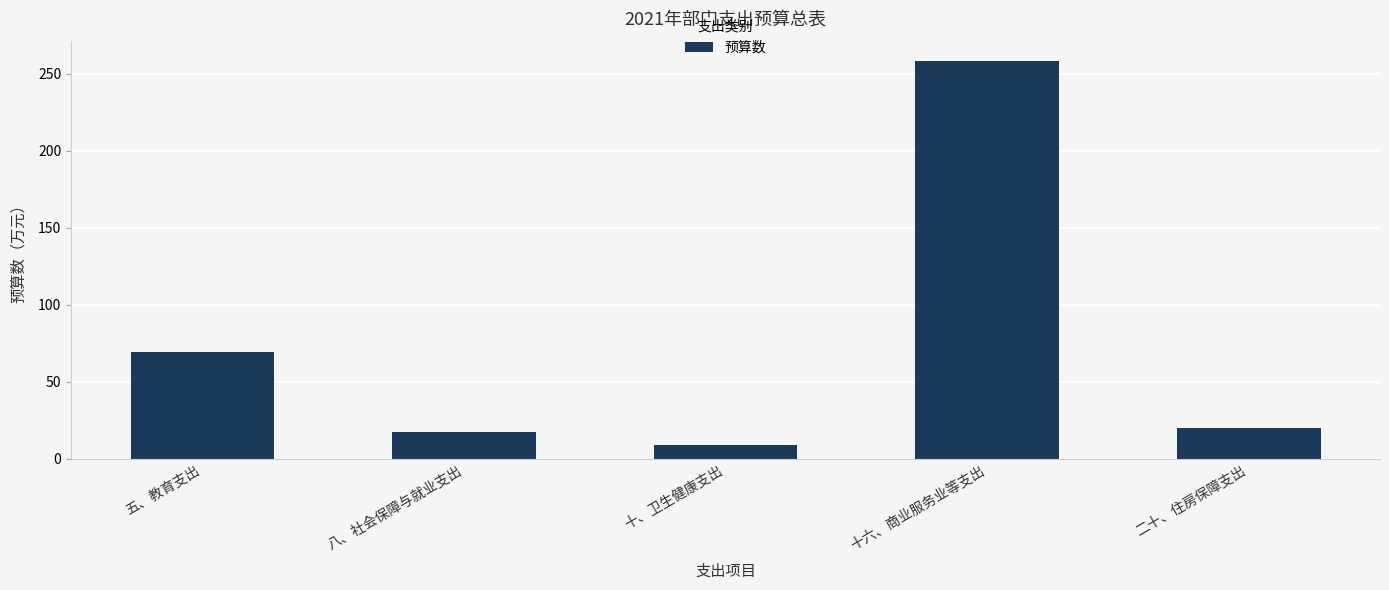

Reading right to left, extract all data points from this chart.

二十、住房保障支出=19.6	十六、商业服务业等支出=258.7	十、卫生健康支出=8.5	八、社会保障与就业支出=17.1	五、教育支出=69.4